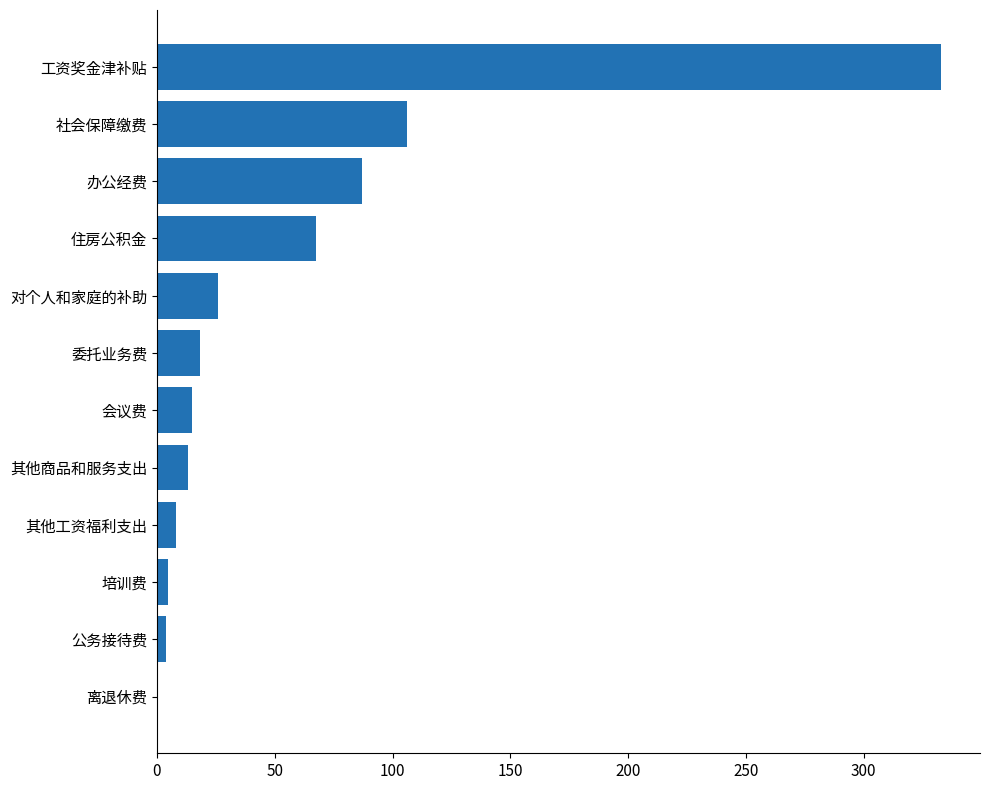

The value at 办公经费 is 87.0. True or false?

True